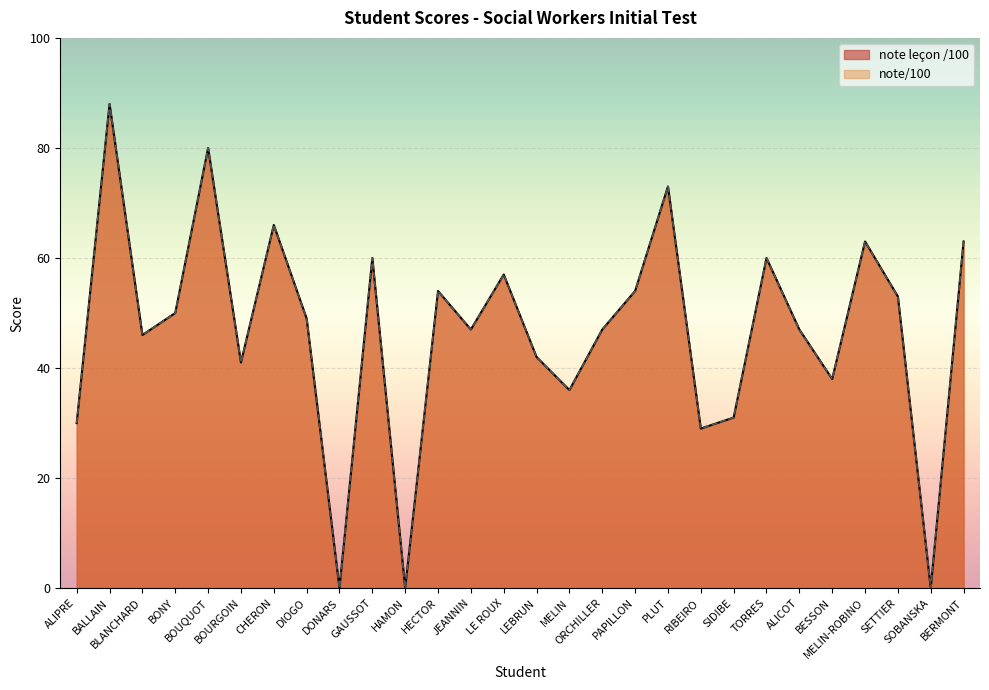

Reading left to right, transcribe all the data shown in this chart.

note leçon /100: 30	88	46	50	80	41	66	49	0	60	0	54	47	57	42	36	47	54	73	29	31	60	47	38	63	53	0	63
note/100: 30	88	46	50	80	41	66	49	0	60	0	54	47	57	42	36	47	54	73	29	31	60	47	38	63	53	0	63